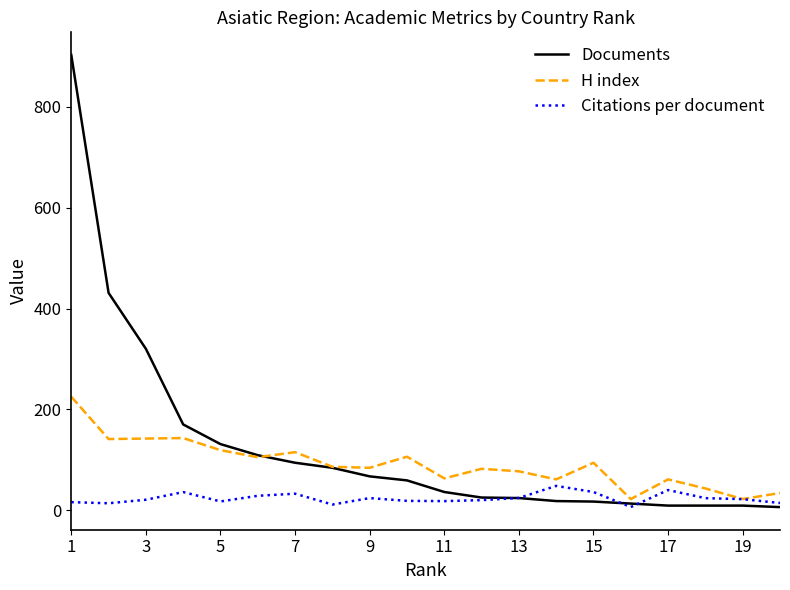

Rank the series by their maximum value, from highest to lowest.

Documents, H index, Citations per document